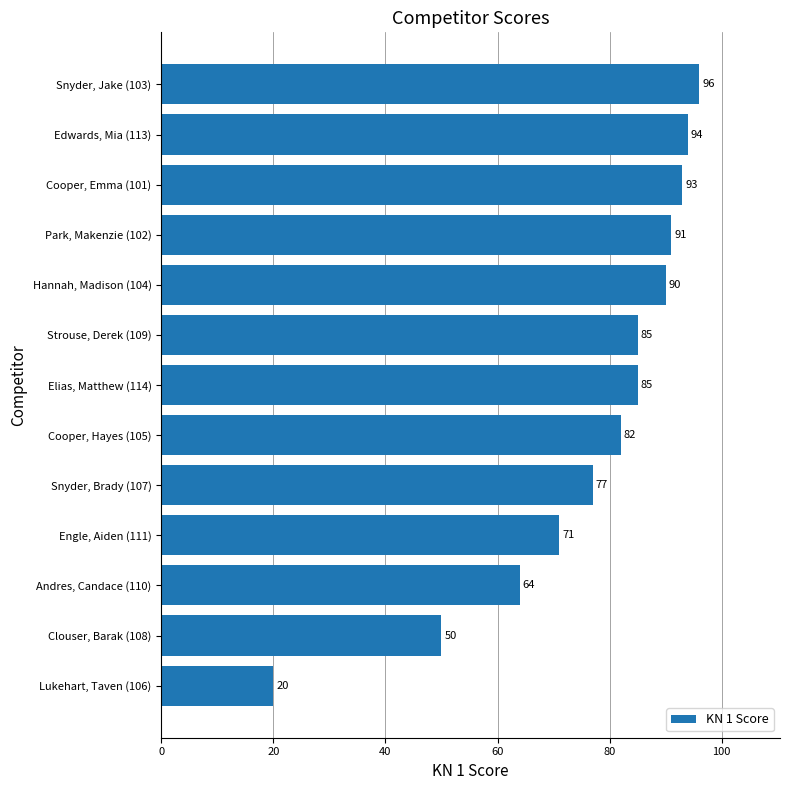

What is the ratio of the value at Clouser, Barak (108) to the value at Park, Makenzie (102)?

0.5